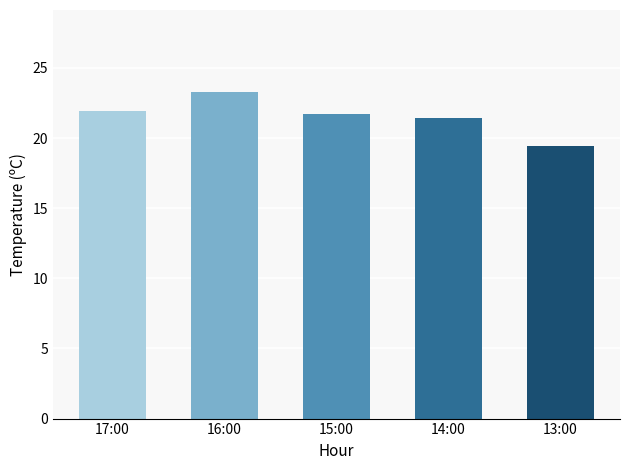

Is it true that the value at 15:00 is 9.5?

False